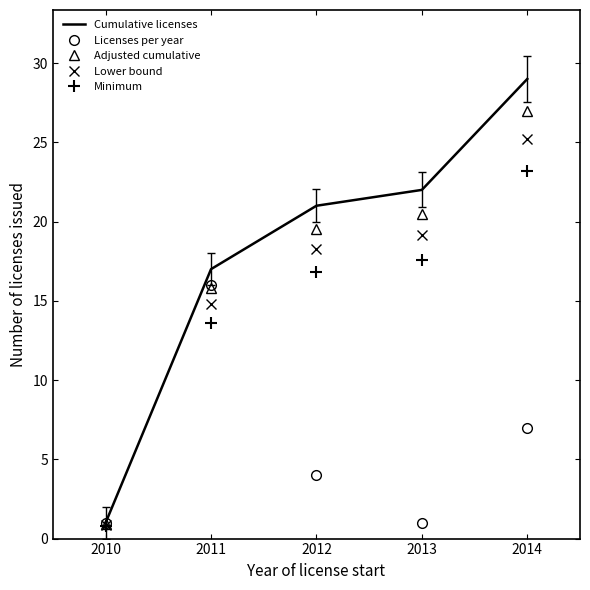

List the series in order of their peak value, highest first.

Cumulative licenses, Adjusted cumulative, Lower bound, Minimum, Licenses per year